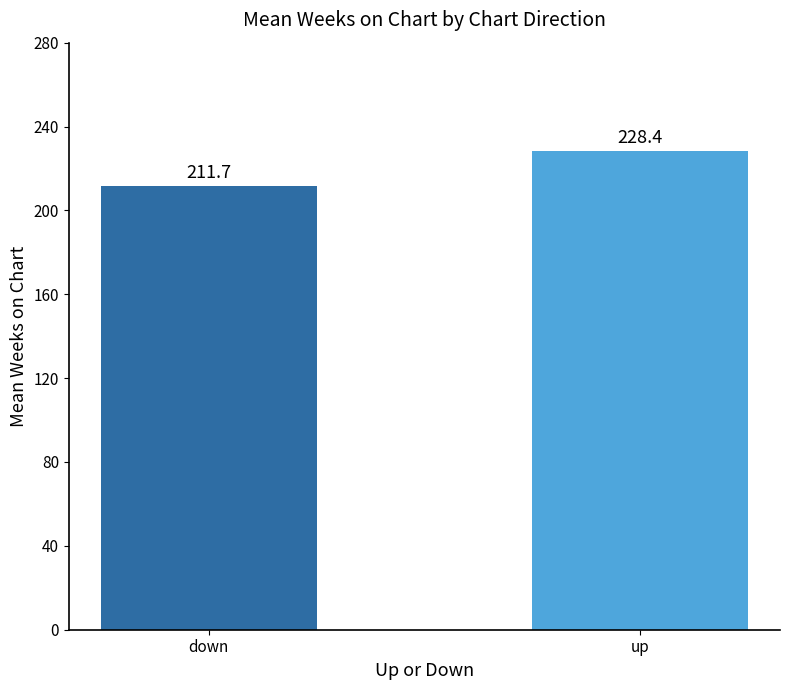

What is the value of the 1st bar from the left?

211.7